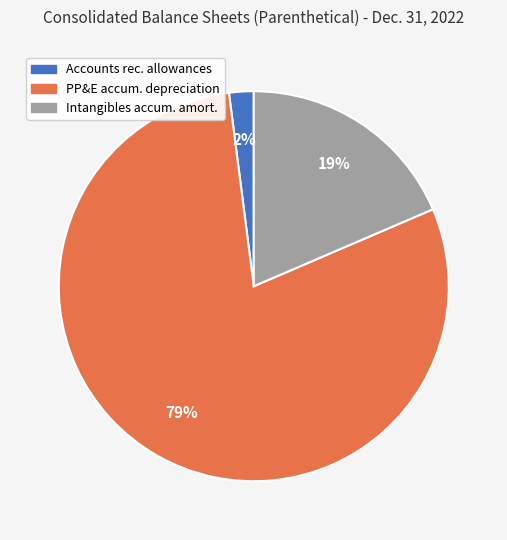

Combined, do Accounts rec. allowances and PP&E accum. depreciation account for over 50%?

Yes